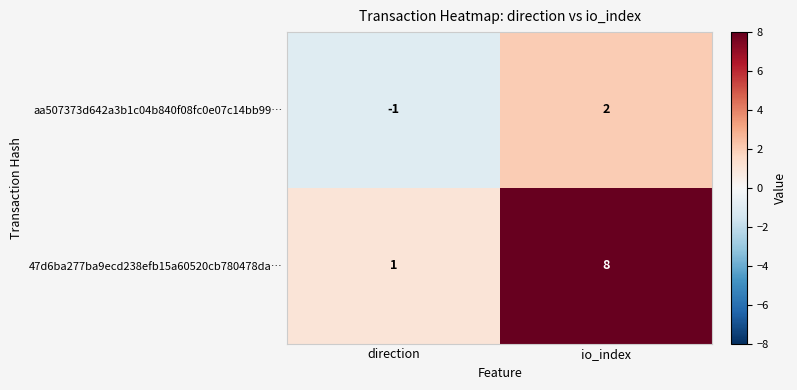

At how many categories does at least one series exceed 5?

1